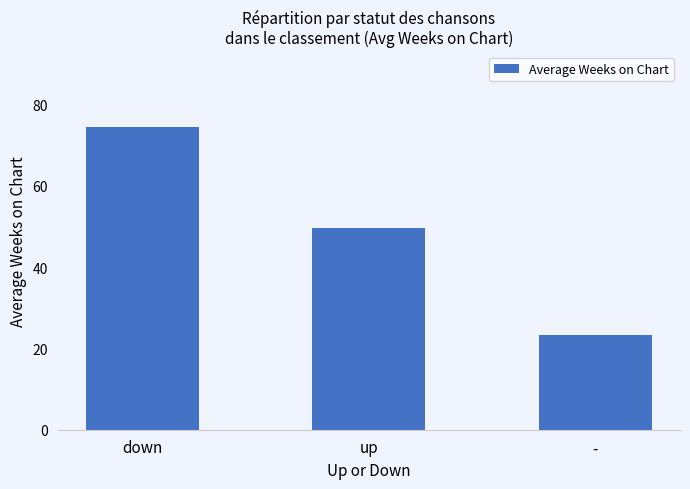

How many data points are less than 49?

1